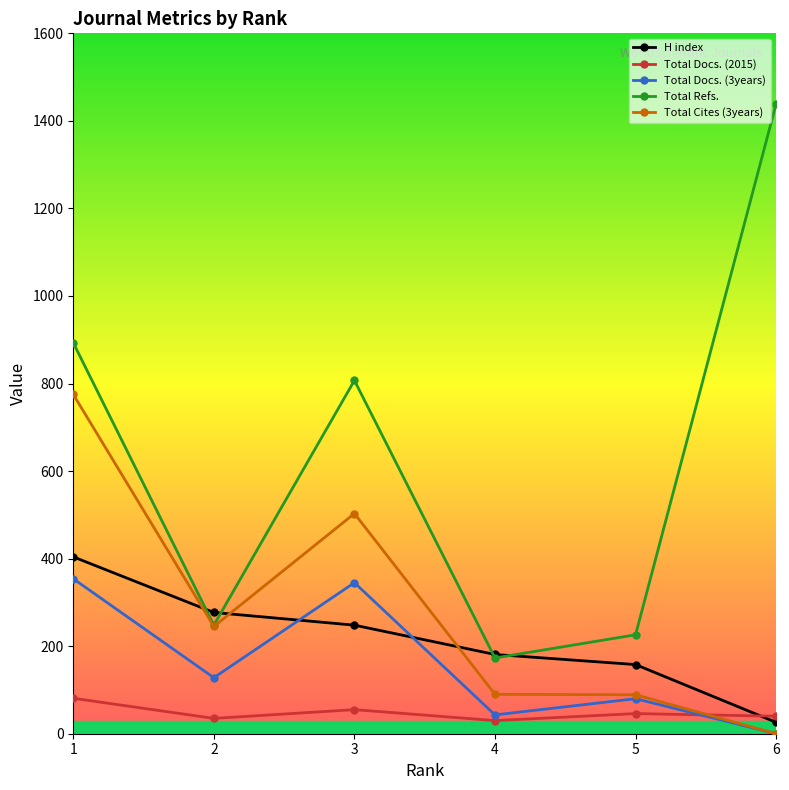

Which label corresponds to the largest value in the chart?

6